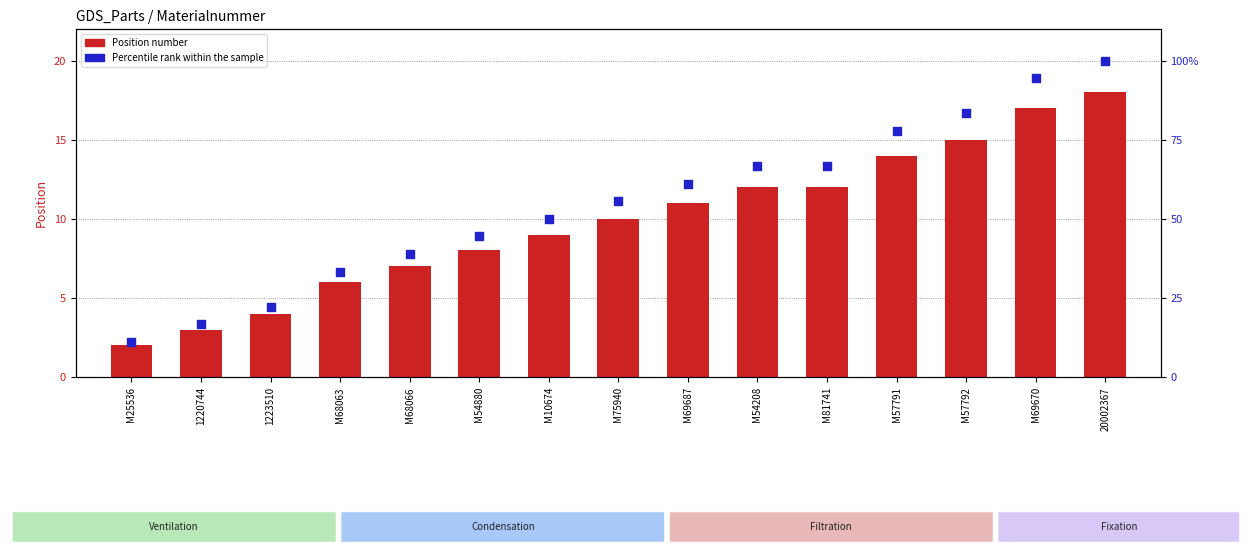

Which series contains the lowest Y value?

Position number